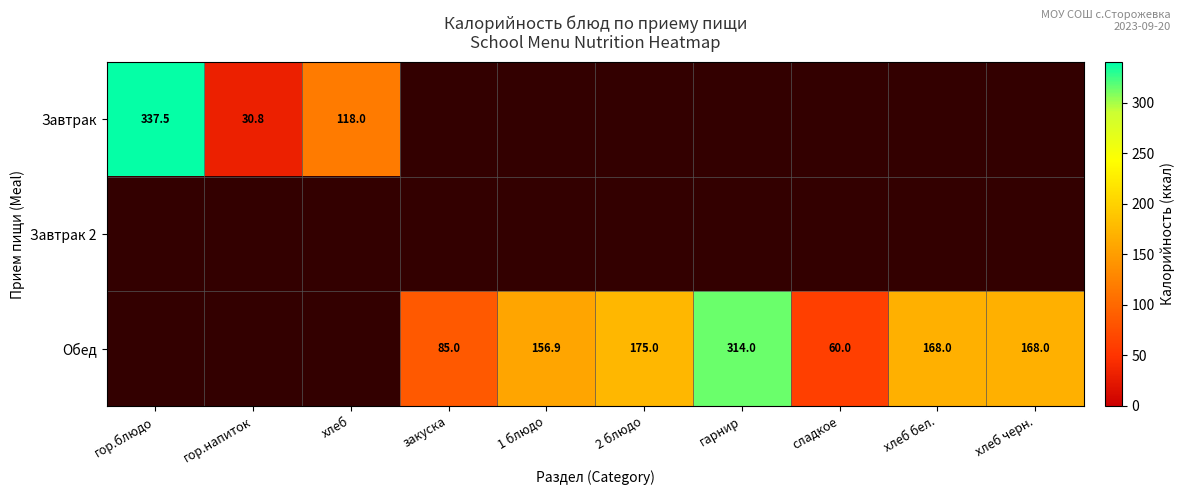

What is the difference between the Обед values at гарнир and хлеб черн.?

146.0